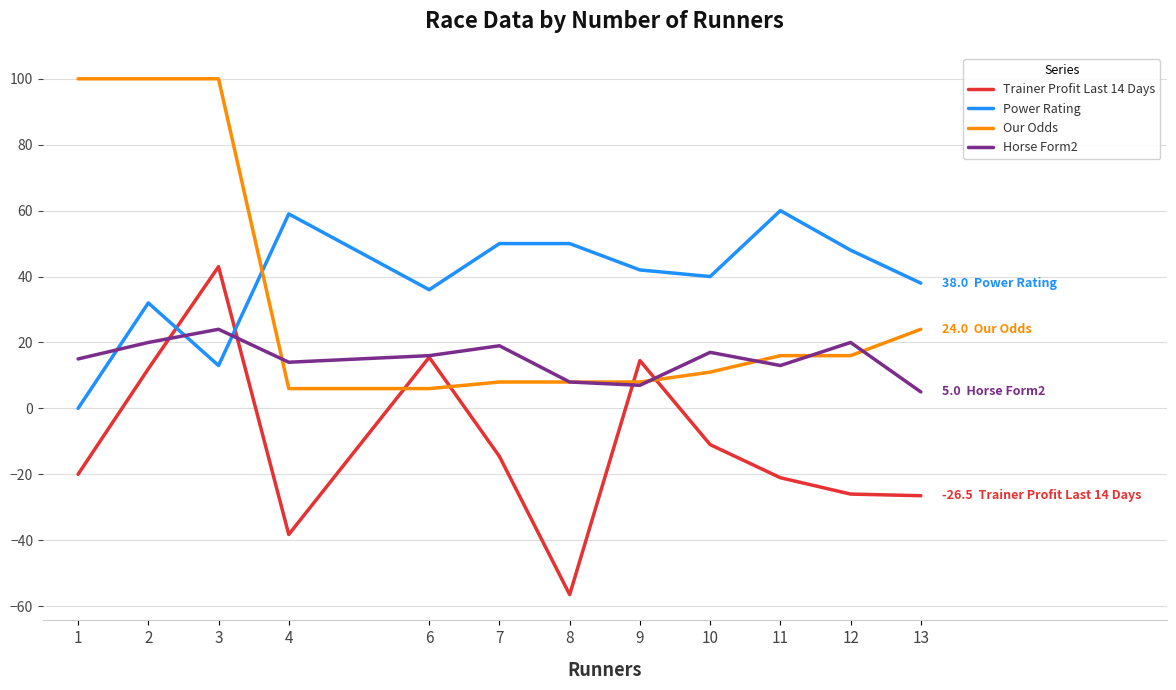

Count the number of data series in this chart.

4